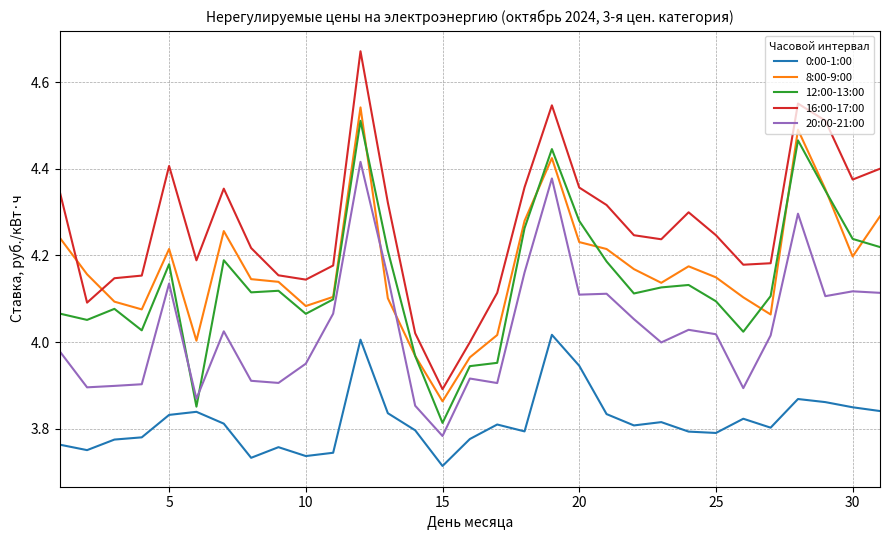

Which series has the largest total across all categories?

16:00-17:00